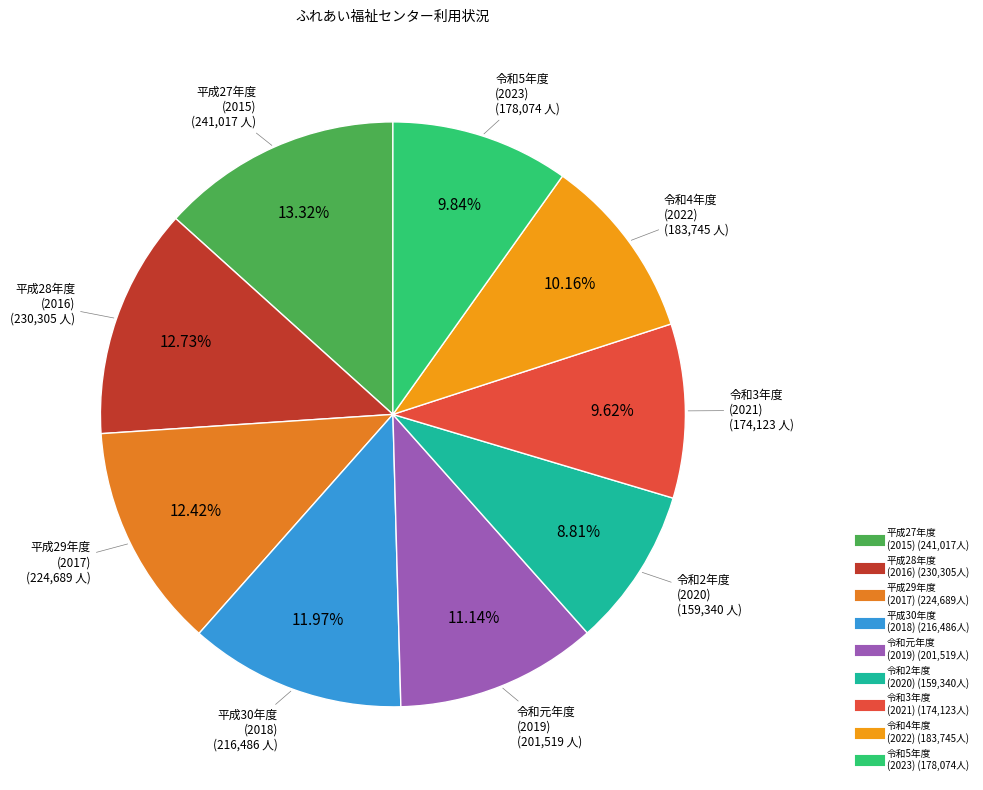

How many slices are in this pie chart?

9